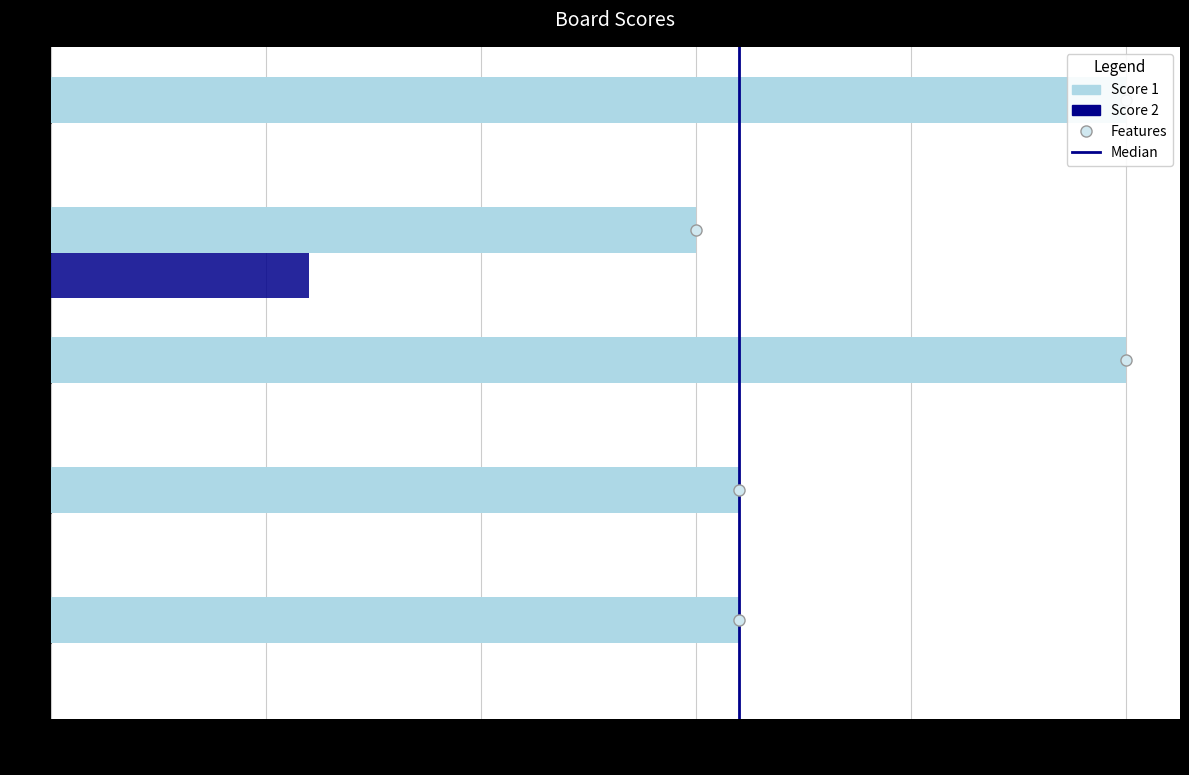

How many values in the Score 2 series exceed 0?

1